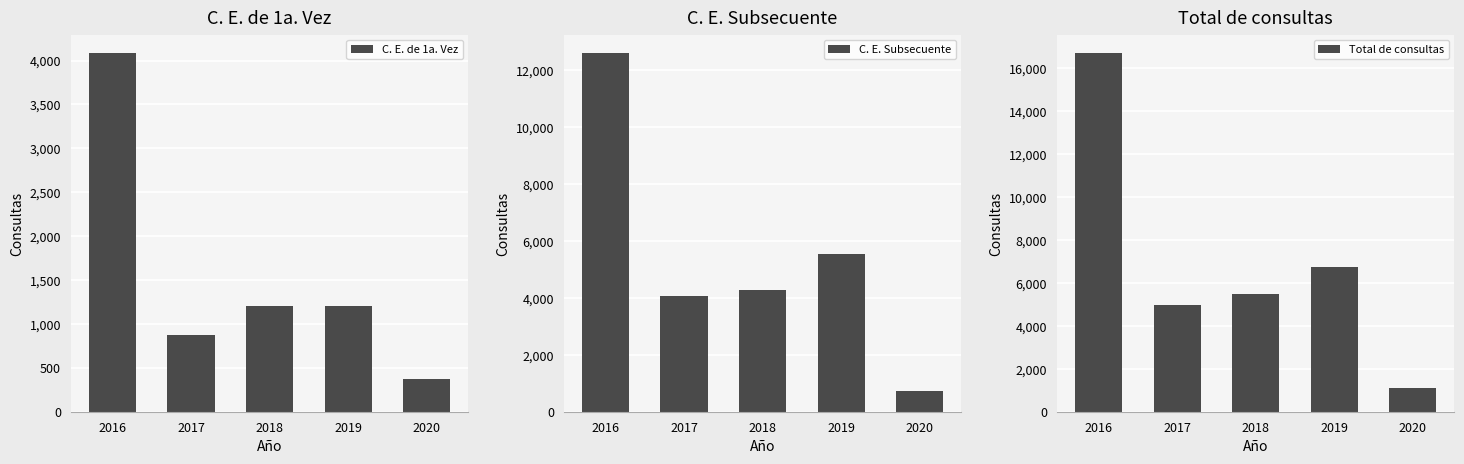

How many bars are there in total?

15